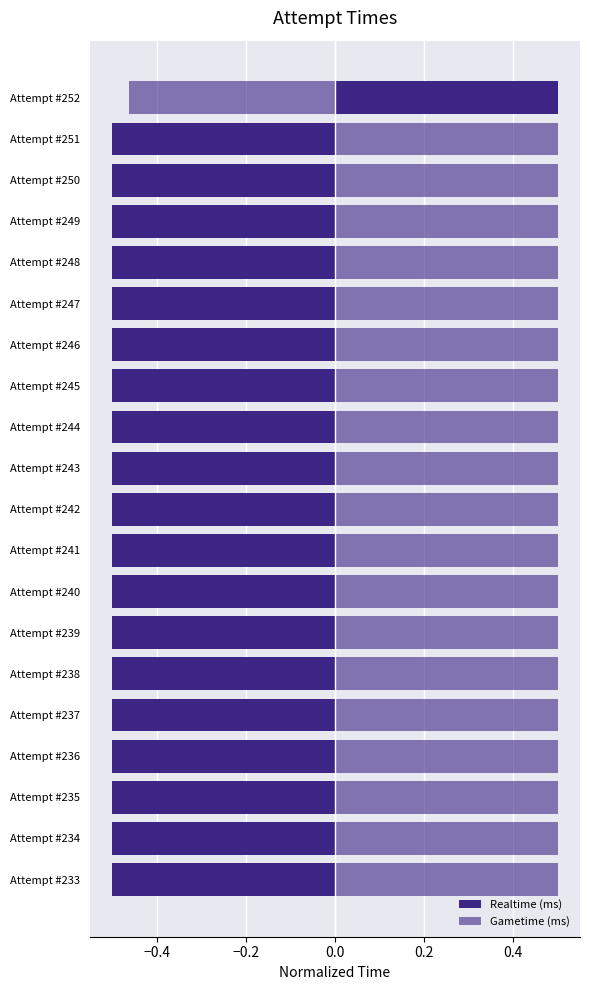

Which series has the largest total across all categories?

Gametime (ms)